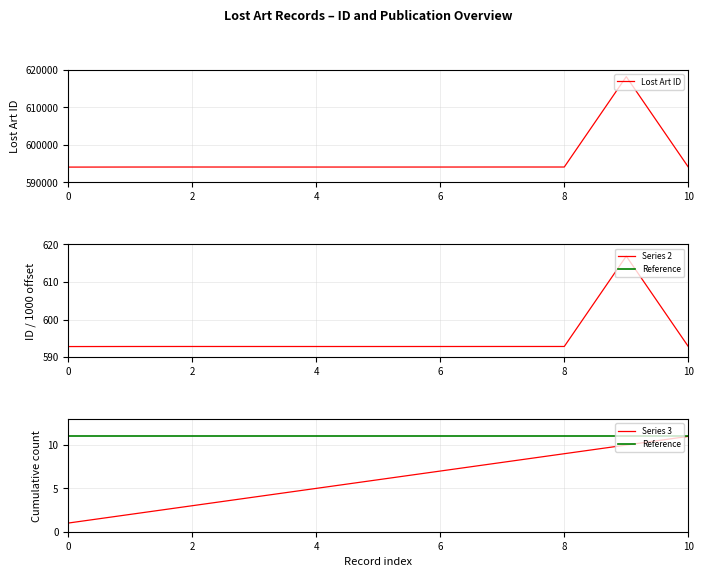

What is the lowest value of the Lost Art ID series?

594077